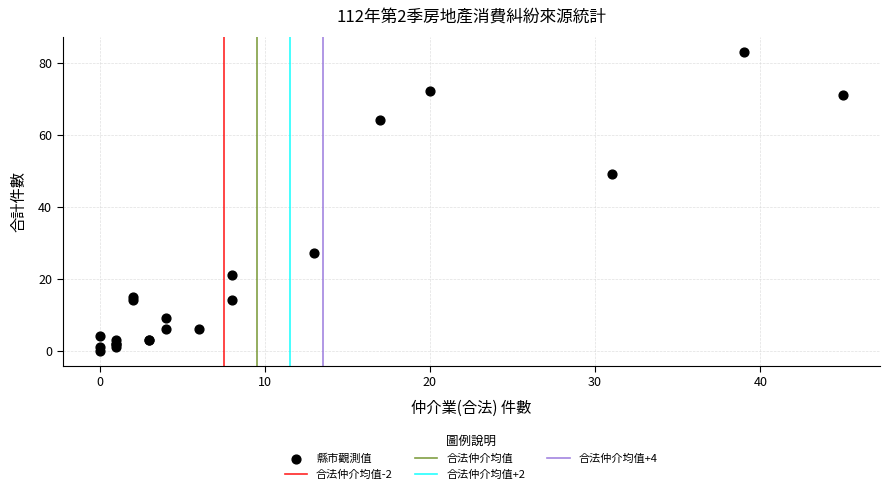

What Y value in the scatter plot is closest to 41?

49